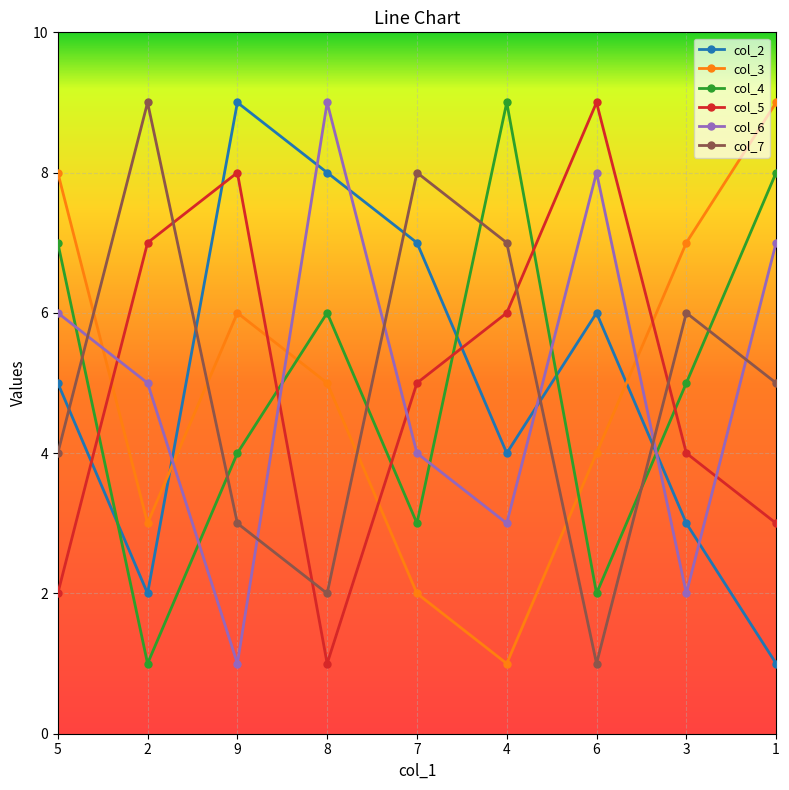

Count the col_4 values in the range 3 to 7.

5